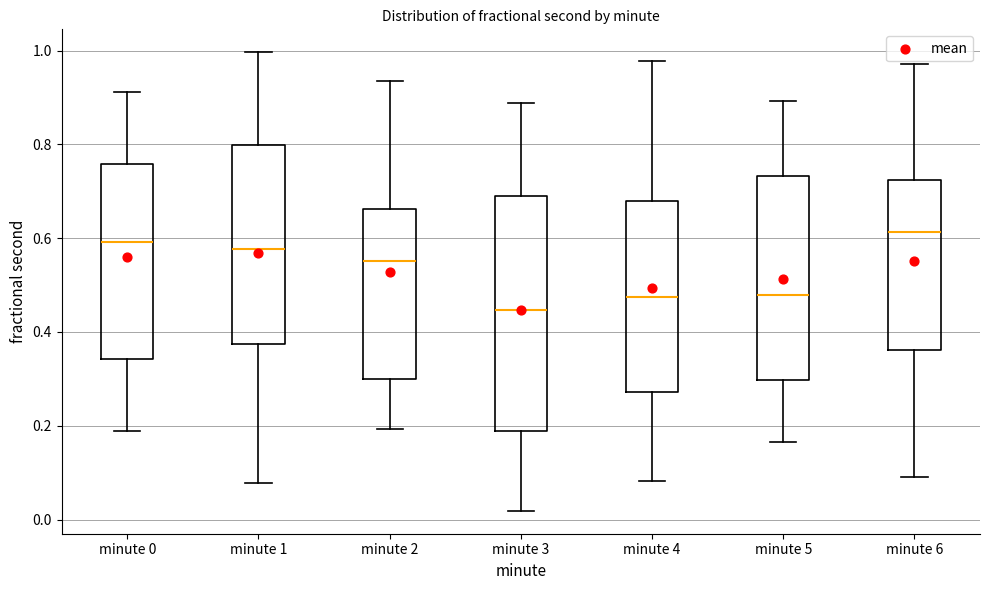

Reading left to right, read every box against the y-axis: the position of its median line, the range the box covers, and the ends of its whiskers. The values are not printed on the chart, so give them approximately, as read against the axis.

minute 0: median 0.60, box 0.34 to 0.76, whiskers 0.18 to 0.92
minute 1: median 0.58, box 0.38 to 0.80, whiskers 0.08 to 1.00
minute 2: median 0.56, box 0.30 to 0.66, whiskers 0.20 to 0.94
minute 3: median 0.44, box 0.18 to 0.70, whiskers 0.02 to 0.88
minute 4: median 0.48, box 0.28 to 0.68, whiskers 0.08 to 0.98
minute 5: median 0.48, box 0.30 to 0.74, whiskers 0.16 to 0.90
minute 6: median 0.62, box 0.36 to 0.72, whiskers 0.10 to 0.98